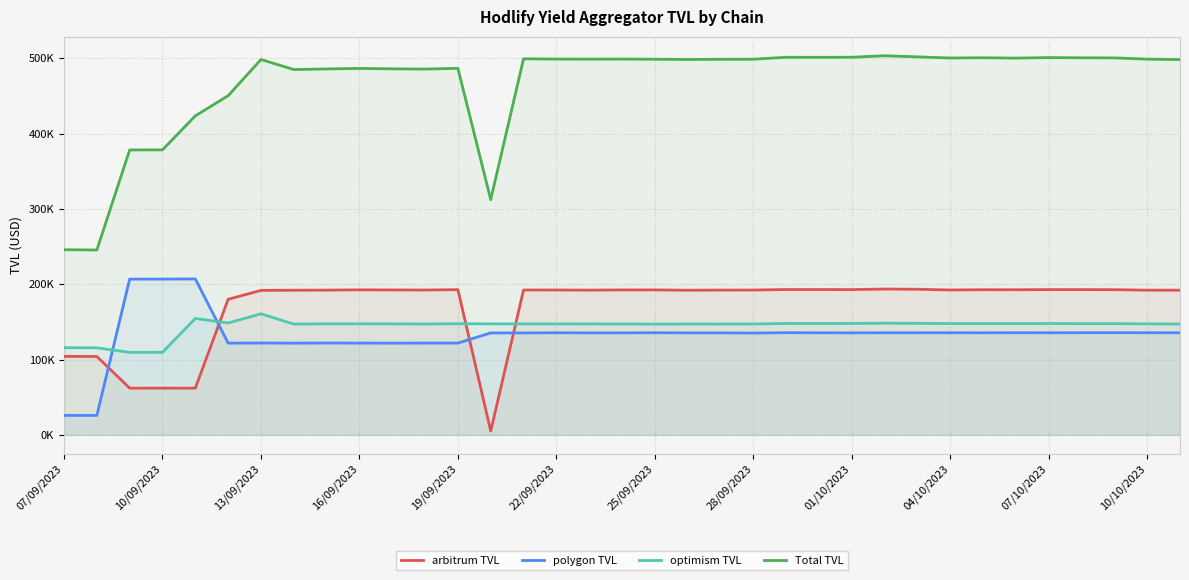

What is the difference between the highest and lowest values at 16/09/2023?

364647.8